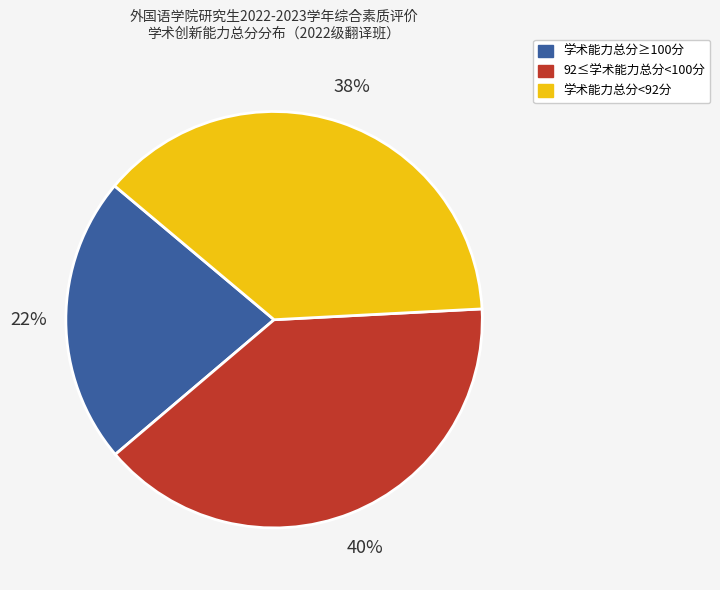

To the nearest percent, what is the combined percentage of 学术能力总分≥100分 and 学术能力总分<92分?

60%